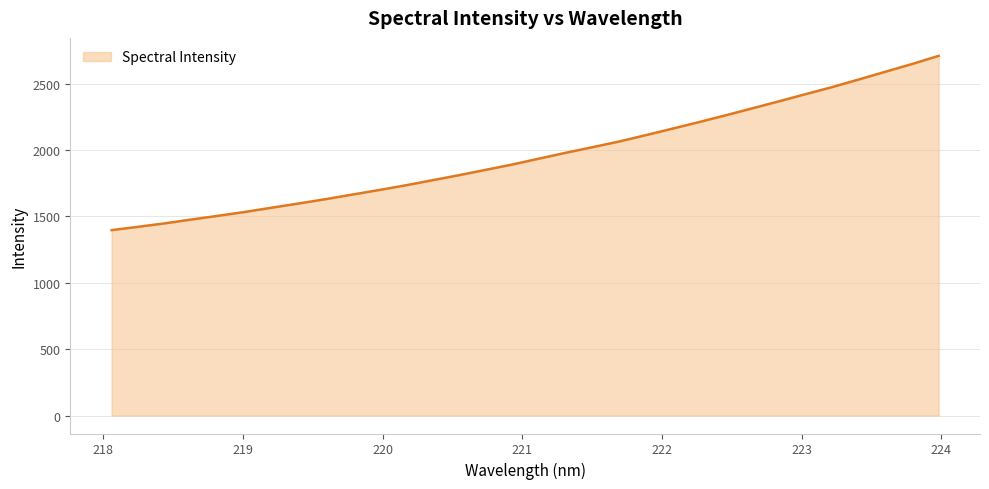

What is the smallest value displayed?

1396.1